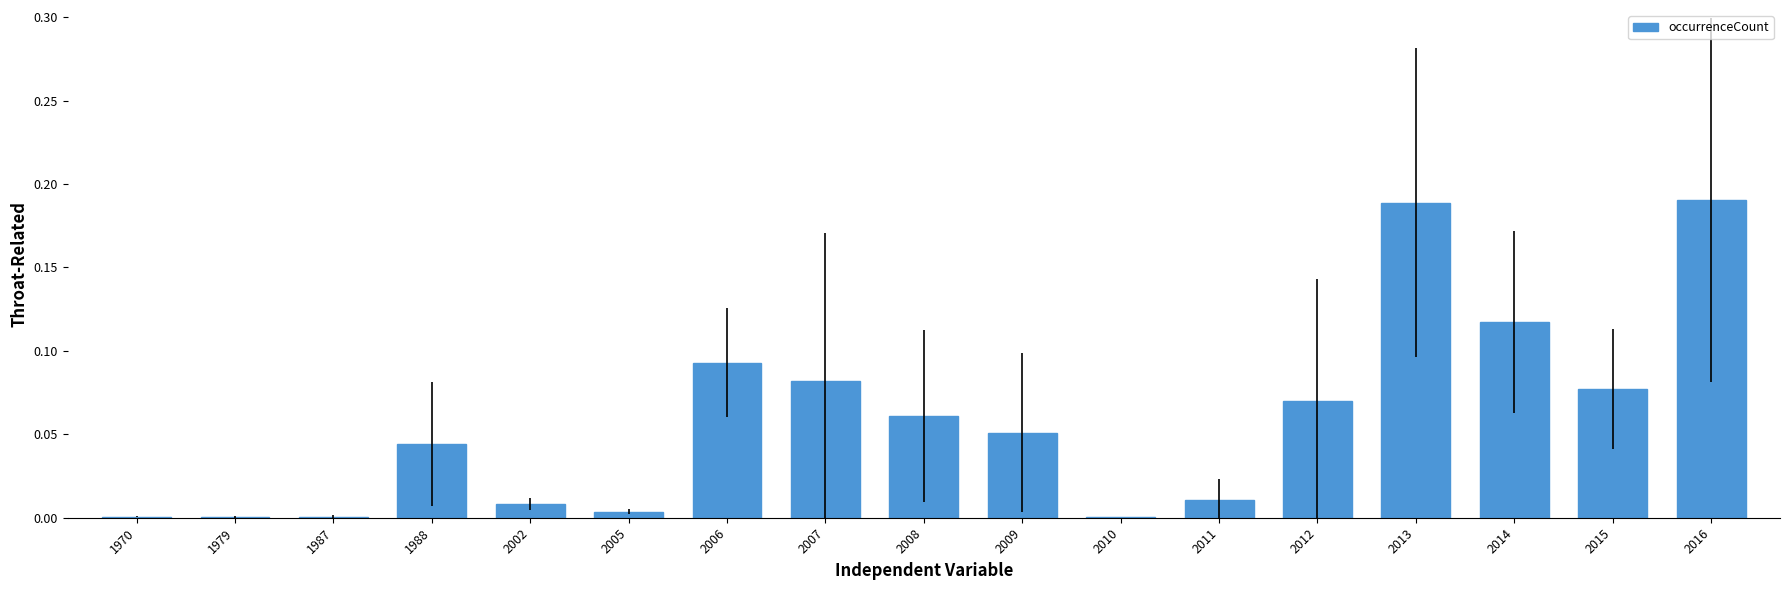

Is it true that the value at 2009 is 0.0?

False